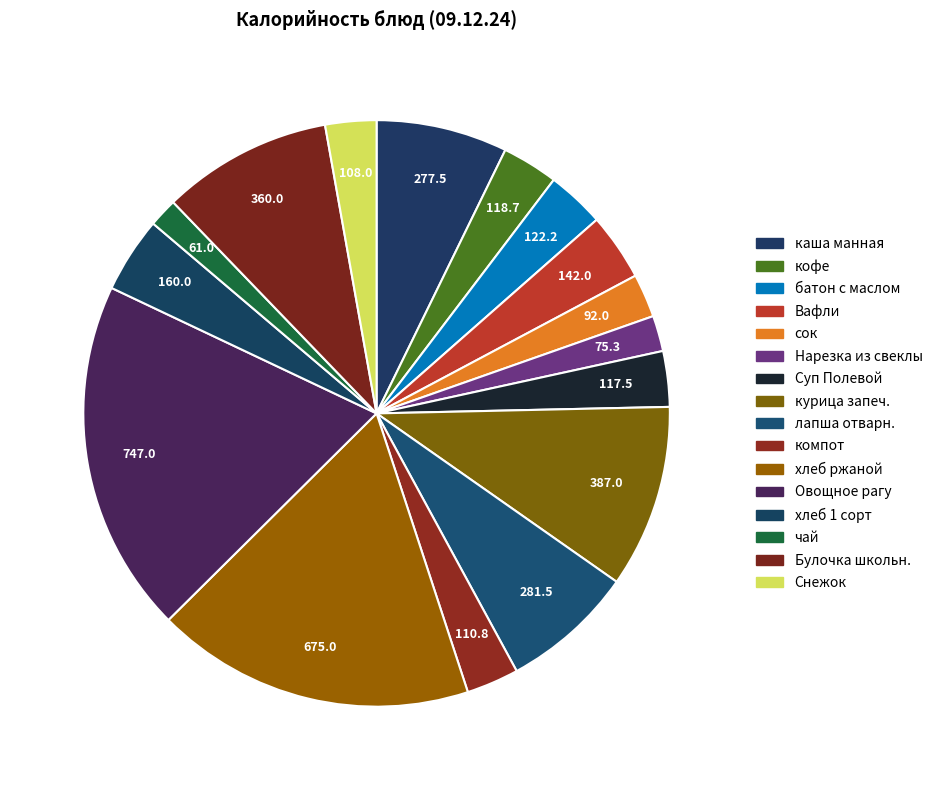

How many slices are in this pie chart?

16